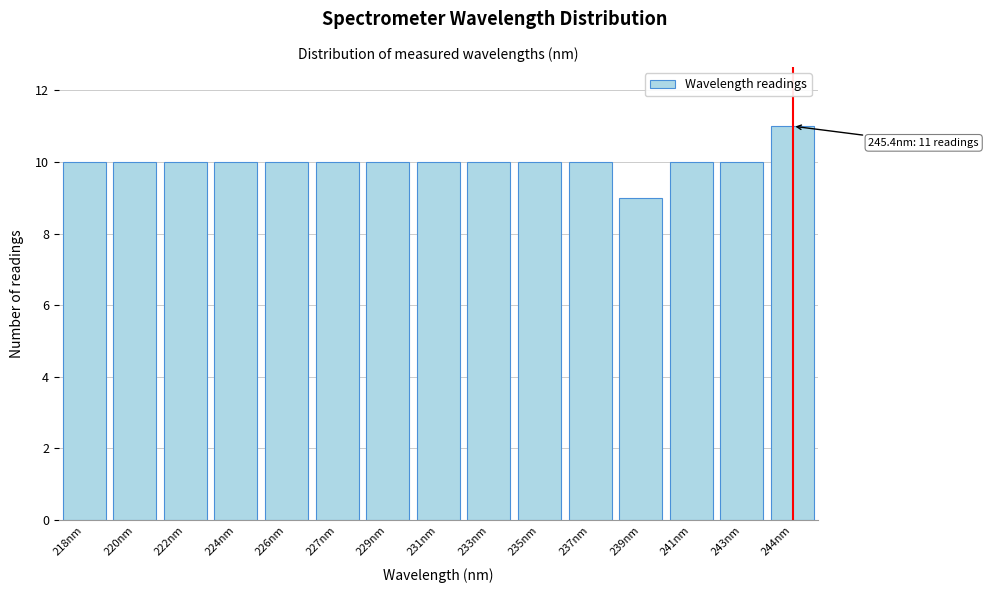

Reading left to right, list all the values displayed in this chart.

218nm=10	220nm=10	222nm=10	224nm=10	226nm=10	227nm=10	229nm=10	231nm=10	233nm=10	235nm=10	237nm=10	239nm=9	241nm=10	243nm=10	244nm=11